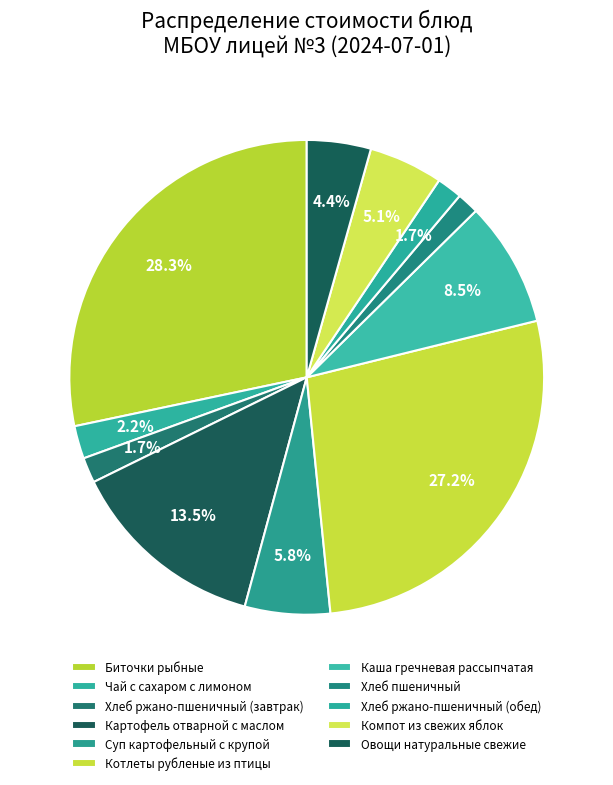

Count the number of slices in the pie.

11